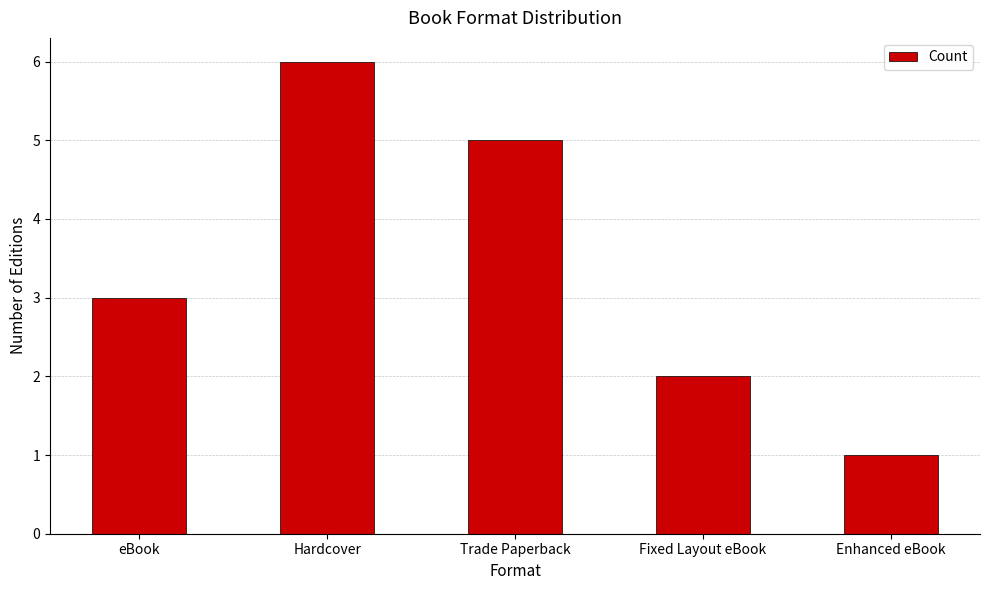

List the labels in order of value, smallest first.

Enhanced eBook, Fixed Layout eBook, eBook, Trade Paperback, Hardcover